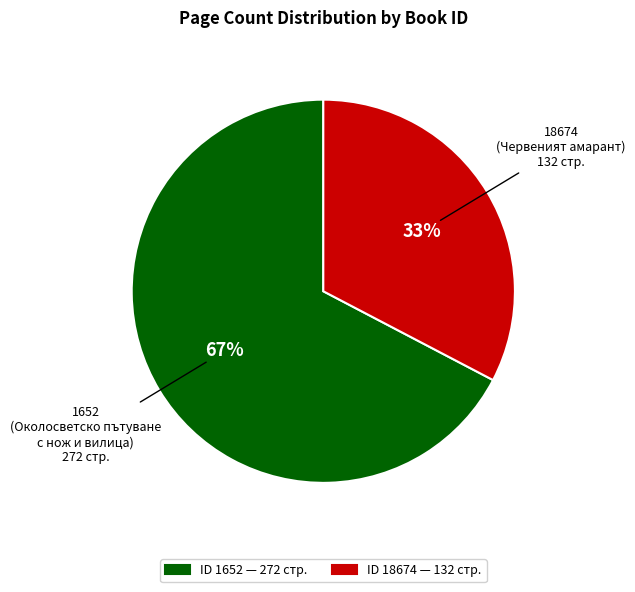

To the nearest percent, what is the average slice percentage?

50%